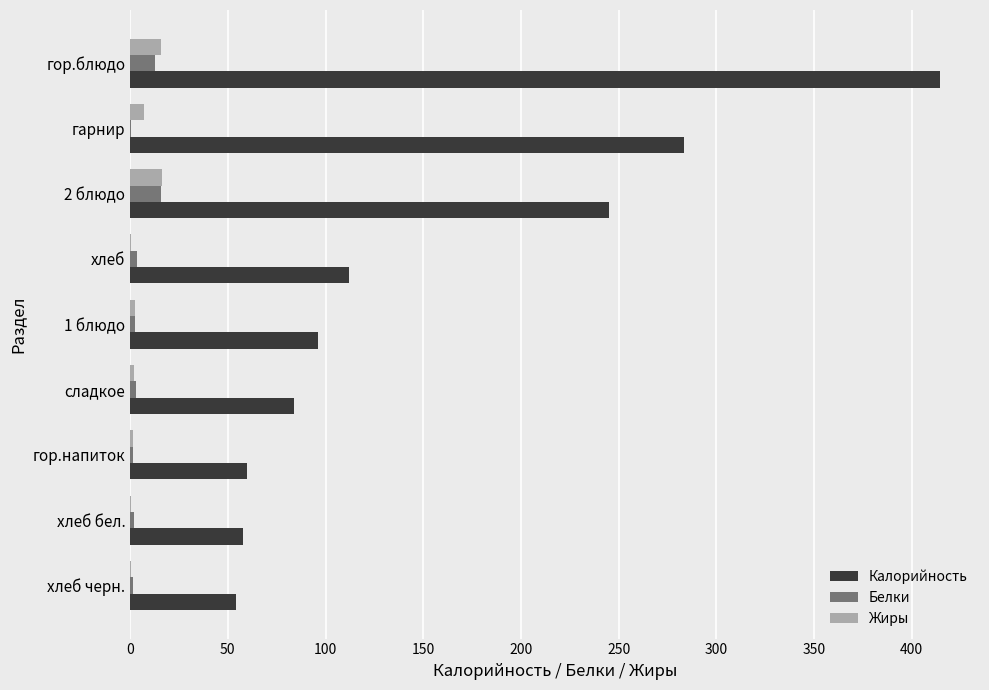

Which series changed the most between хлеб черн. and хлеб?

Калорийность